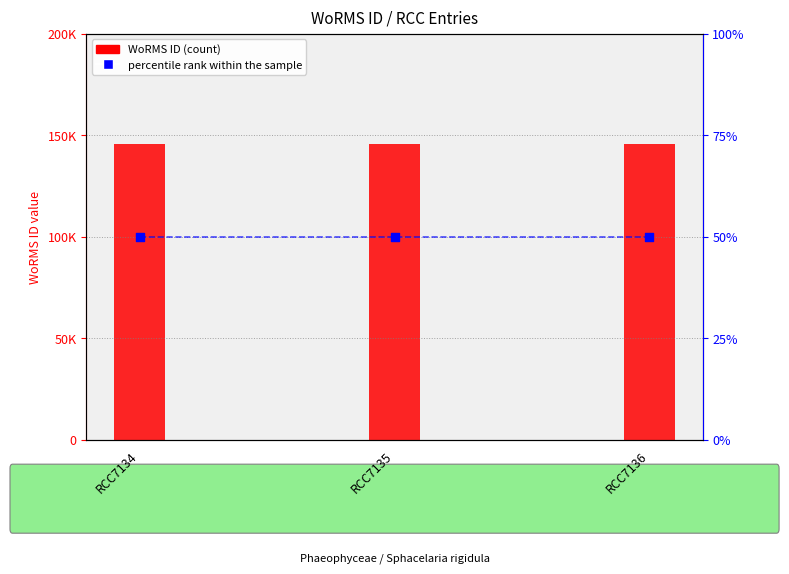

Which series contains the lowest Y value?

percentile rank within the sample